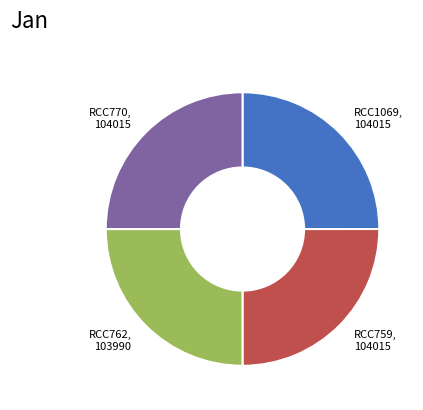

How many slices are in this pie chart?

4